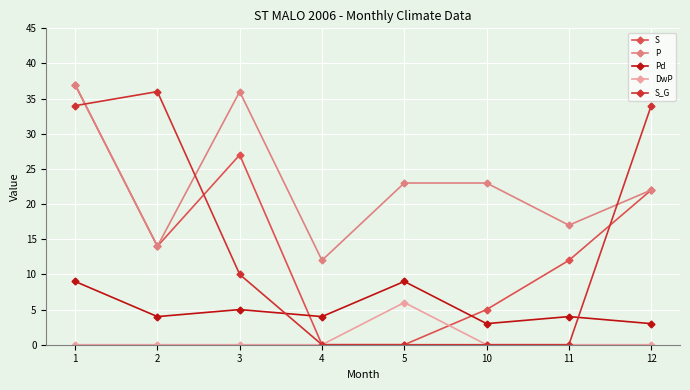

Is this an area chart (filled region under the line)?

No